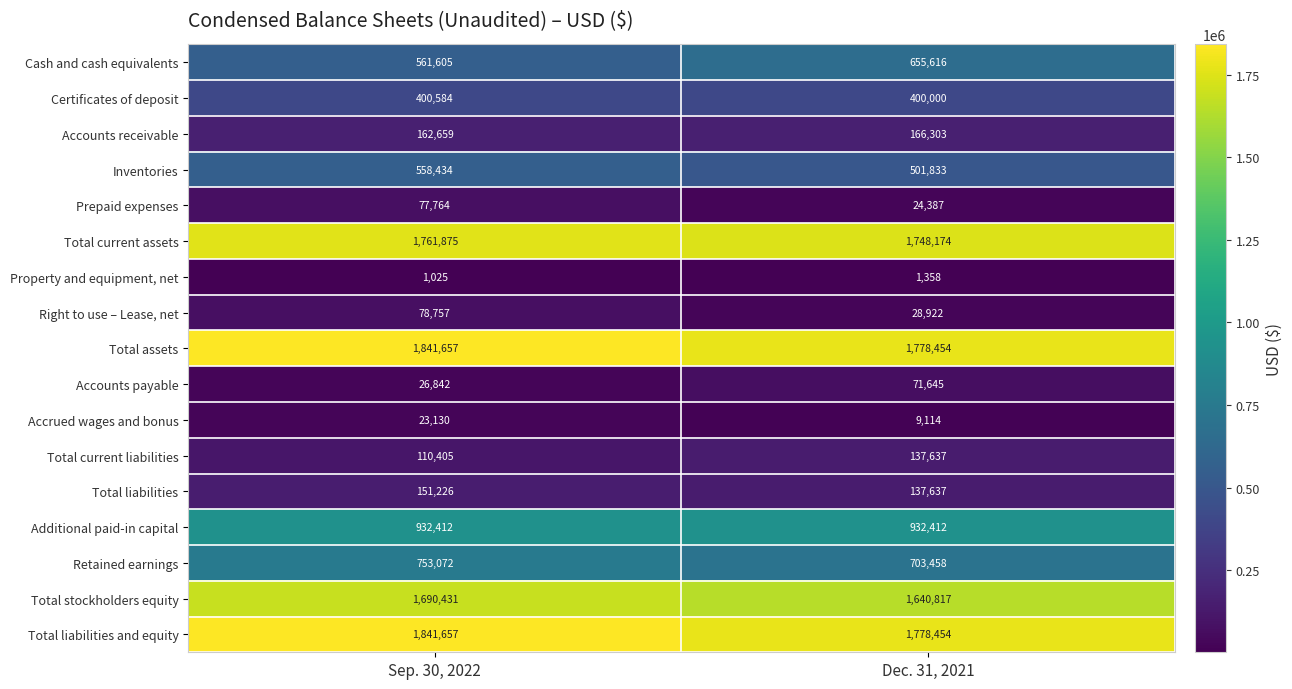

The Total current assets series shows 739259 at Sep. 30, 2022. True or false?

False